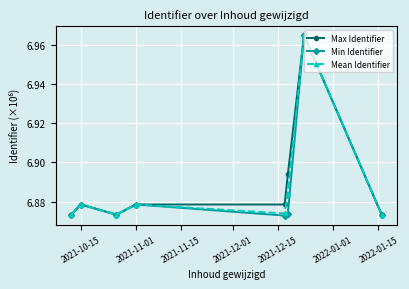

How many interior local valleys does the Mean Identifier series have?

2